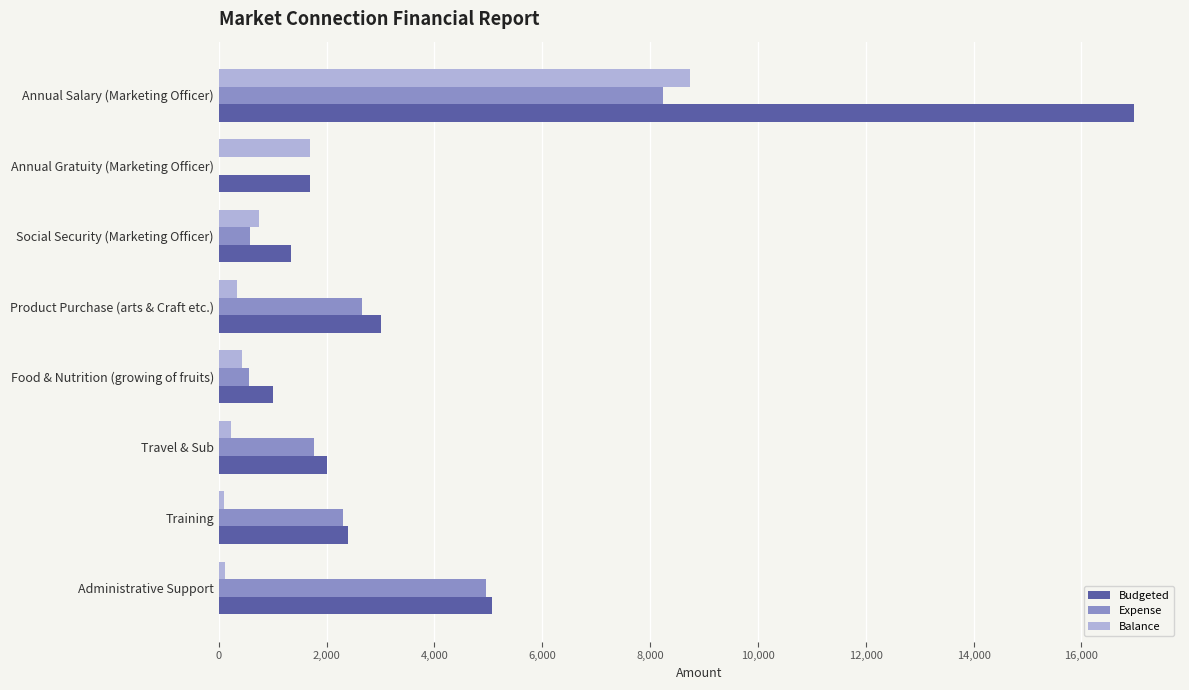

Which series changed the most between Annual Salary (Marketing Officer) and Food & Nutrition (growing of fruits)?

Budgeted